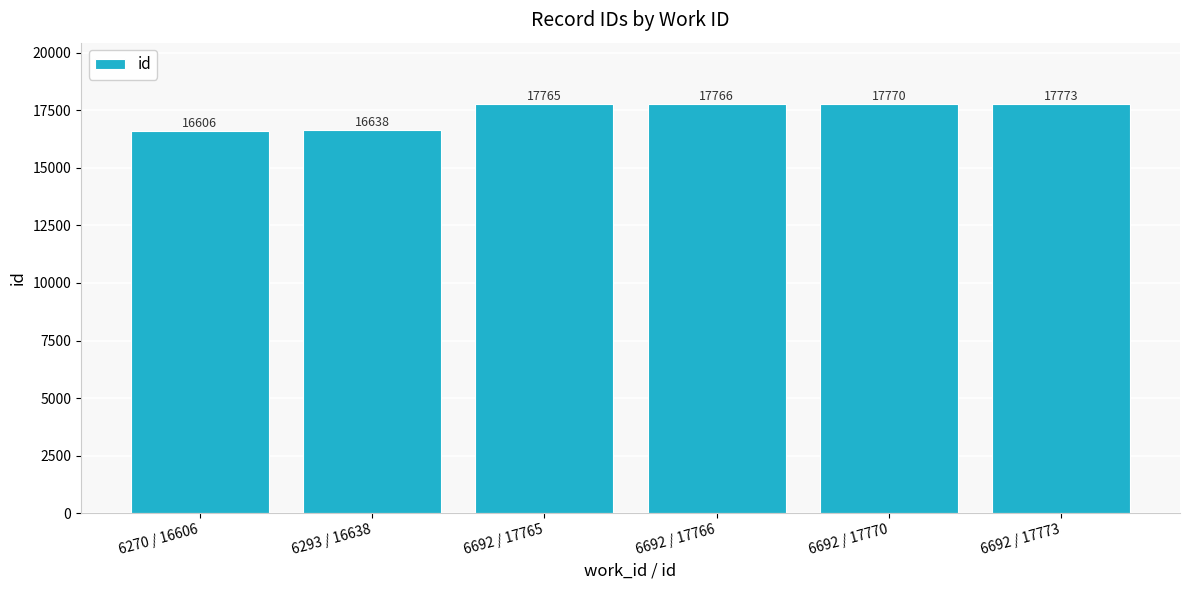

Reading left to right, transcribe all the data shown in this chart.

6270 / 16606=16606	6293 / 16638=16638	6692 / 17765=17765	6692 / 17766=17766	6692 / 17770=17770	6692 / 17773=17773